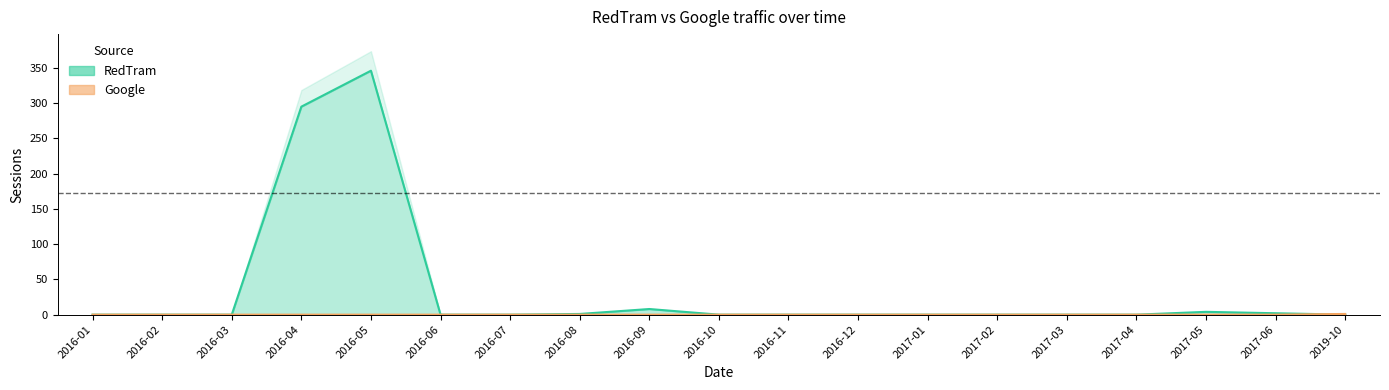

The value of Google at 2017-03 is 0. True or false?

True